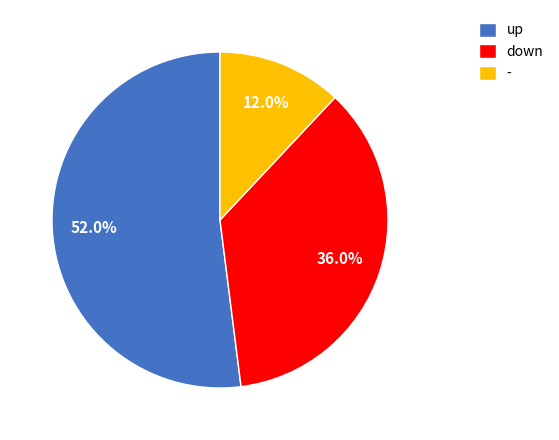

What is the total percentage of - and down?

48.0%